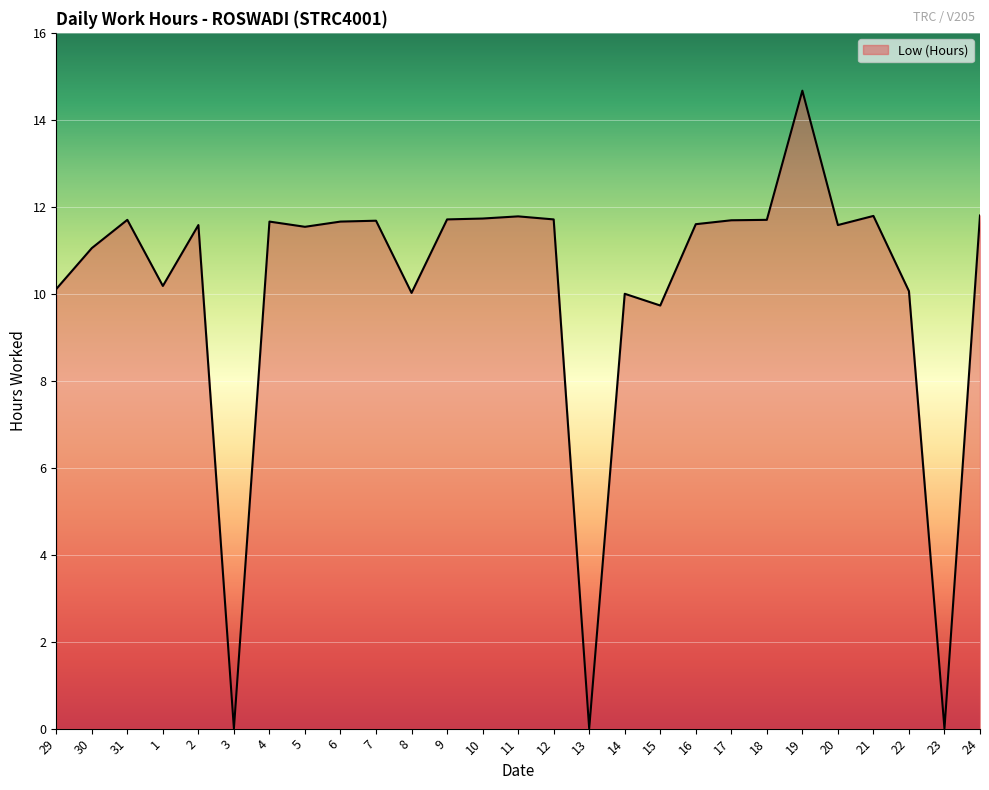

True or false: the data shows 11.7 at 10.

True